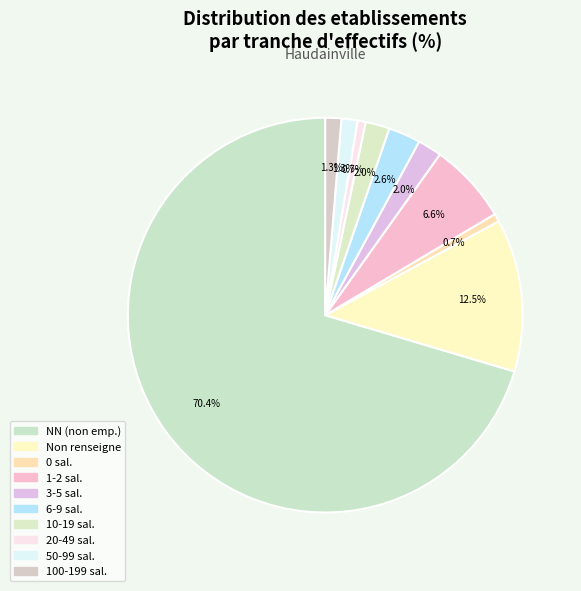

How many slices are in this pie chart?

10